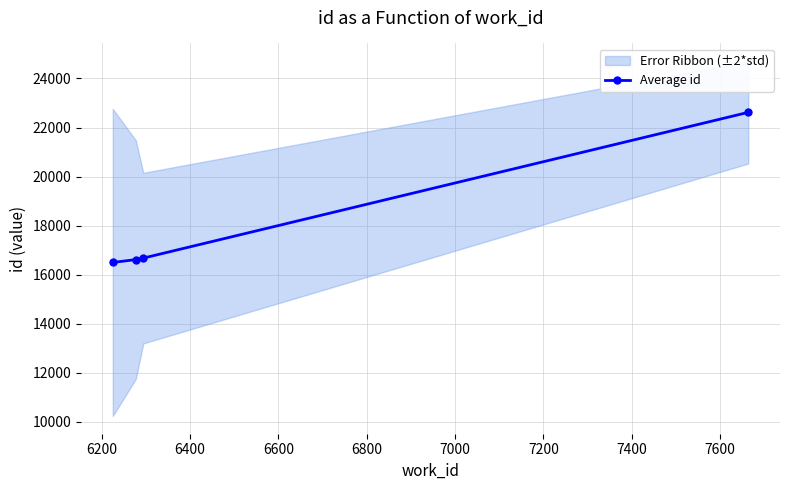

What is the maximum value shown in the chart?

22619